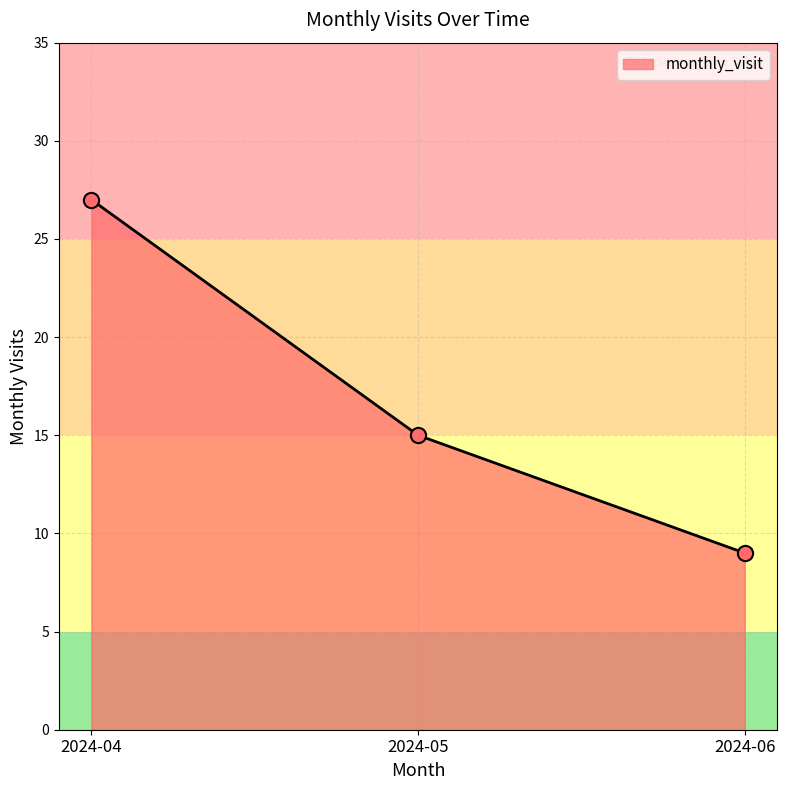

Approximately how many times larger is the value at 2024-05 compared to 2024-06?

1.7